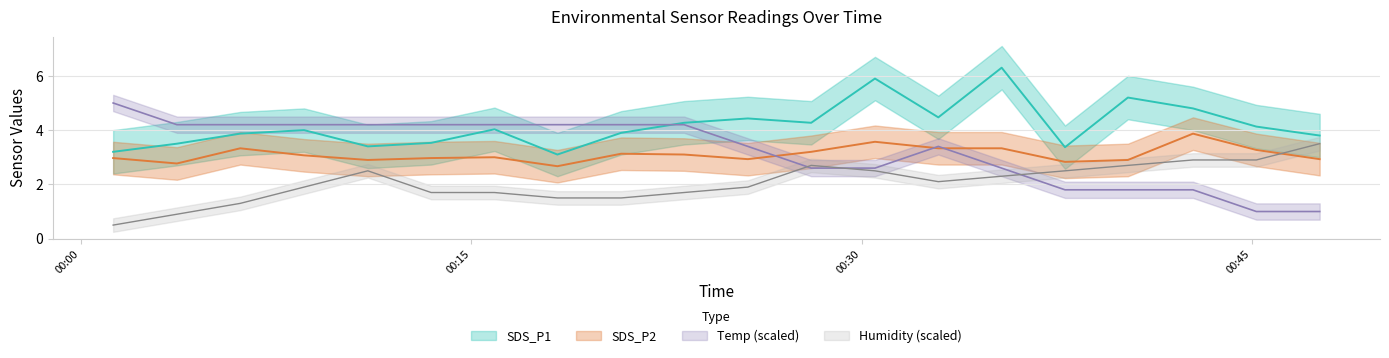

What are all the series names shown in the legend?

SDS_P1, SDS_P2, Temp, Humidity